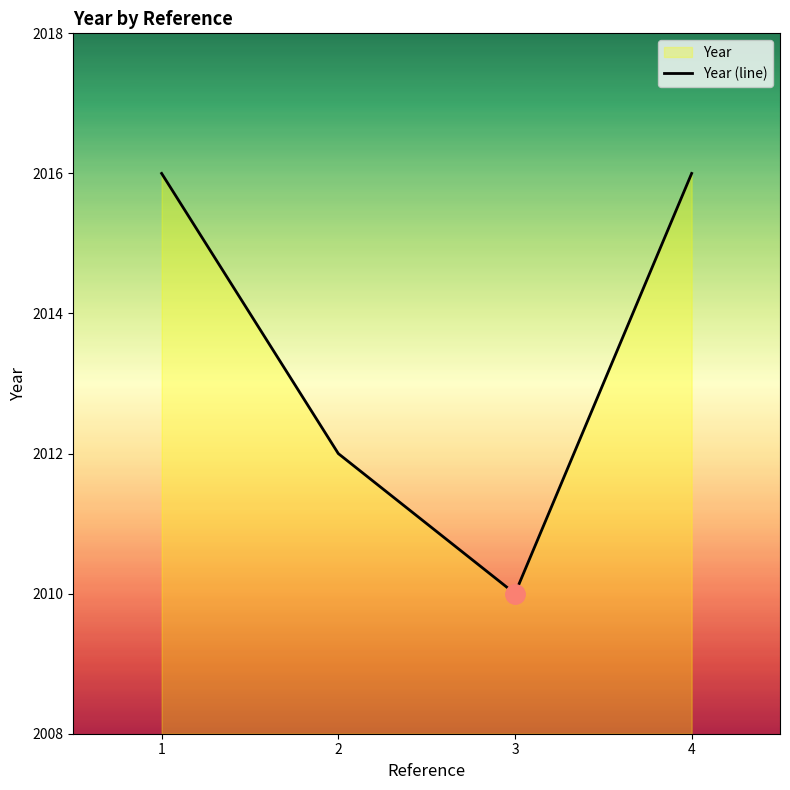

At which category does the chart reach its peak across all series?

1